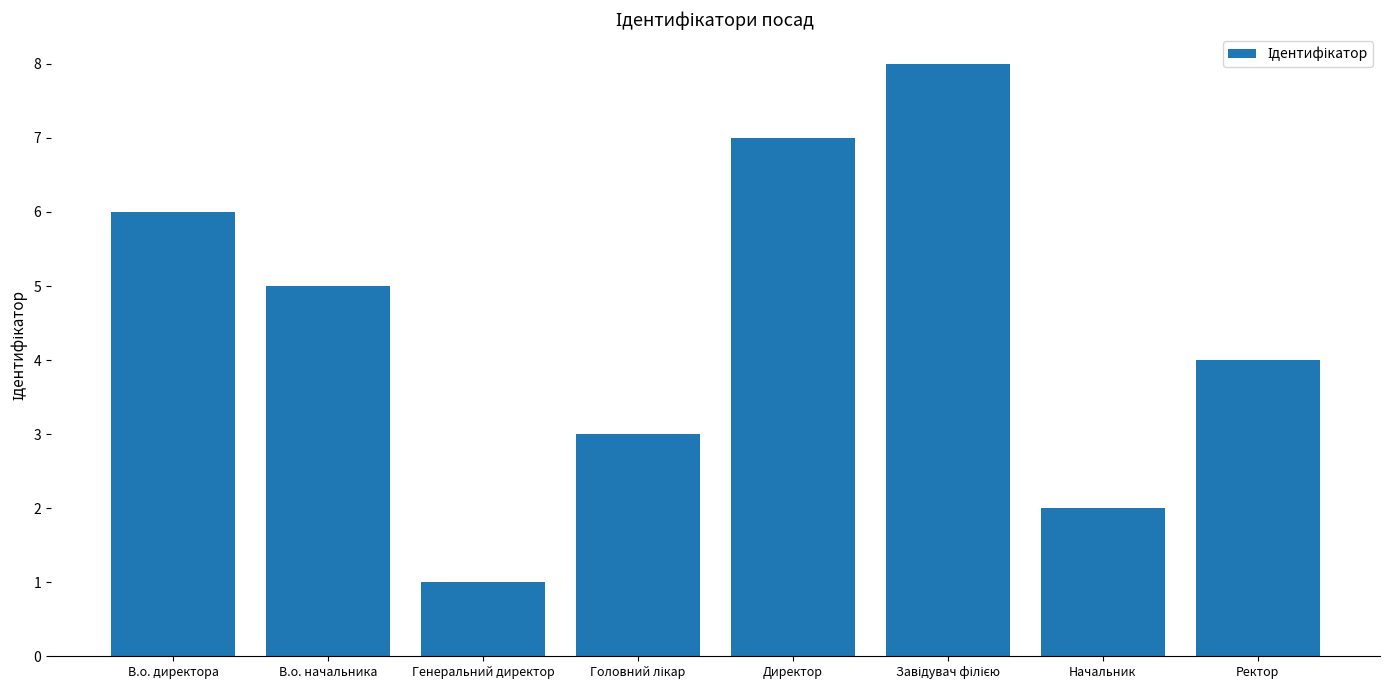

At which category does the chart reach its minimum across all series?

Генеральний директор